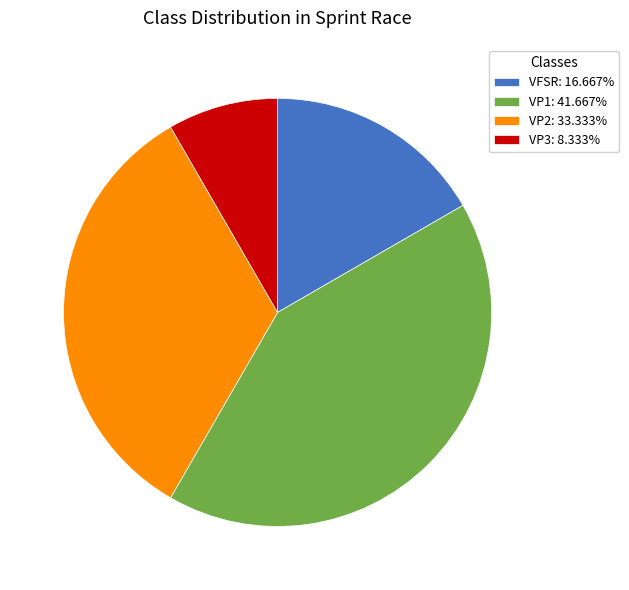

Combined, do VFSR: 16.667% and VP3: 8.333% account for over 50%?

No